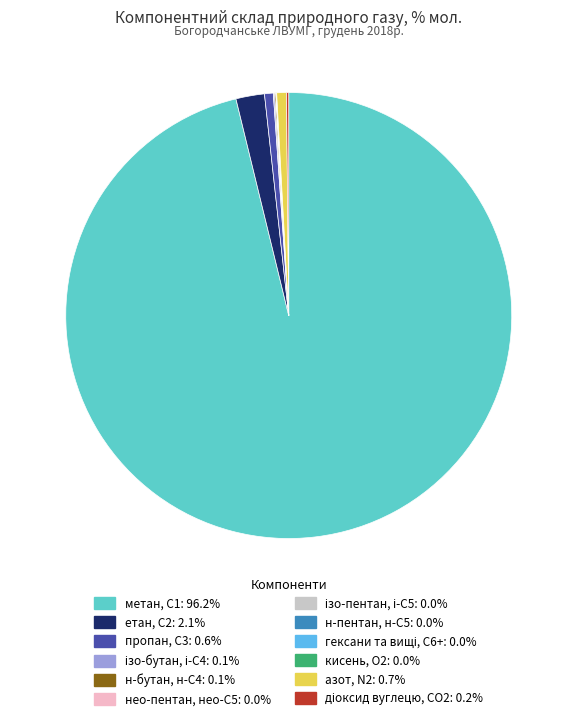

What is the largest slice in the pie chart?

метан, С1